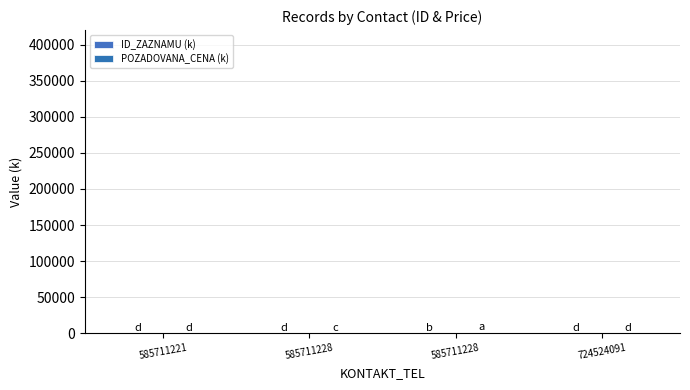

What is the sum of all POZADOVANA_CENA (k) values?

435.0